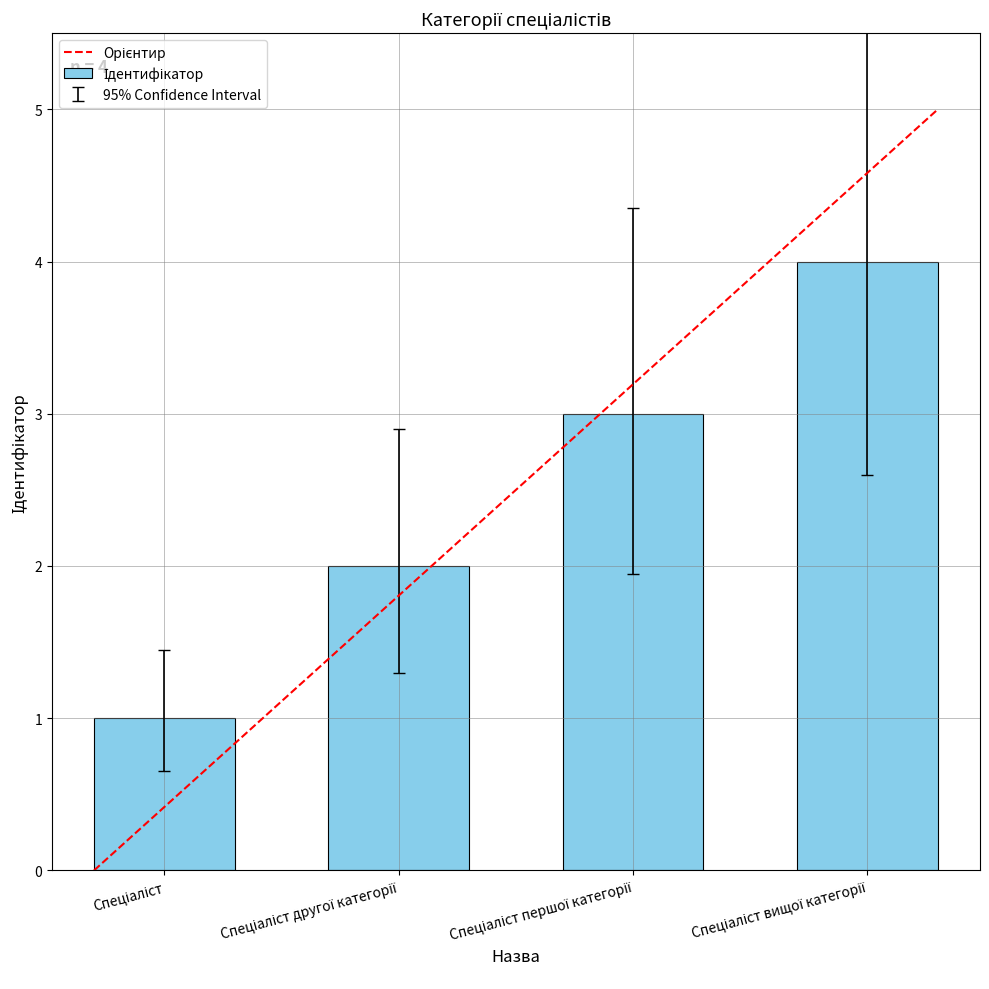

What is the sum of all values?

10